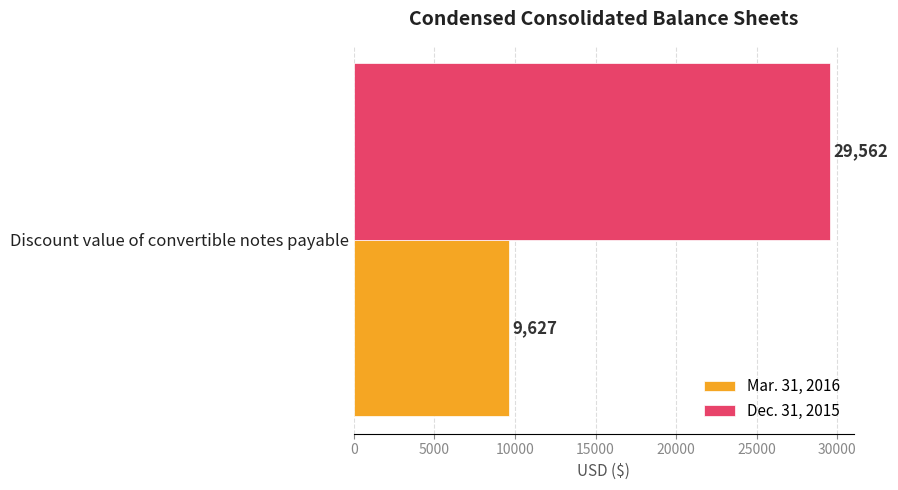

Which series has the widest spread of values?

Mar. 31, 2016